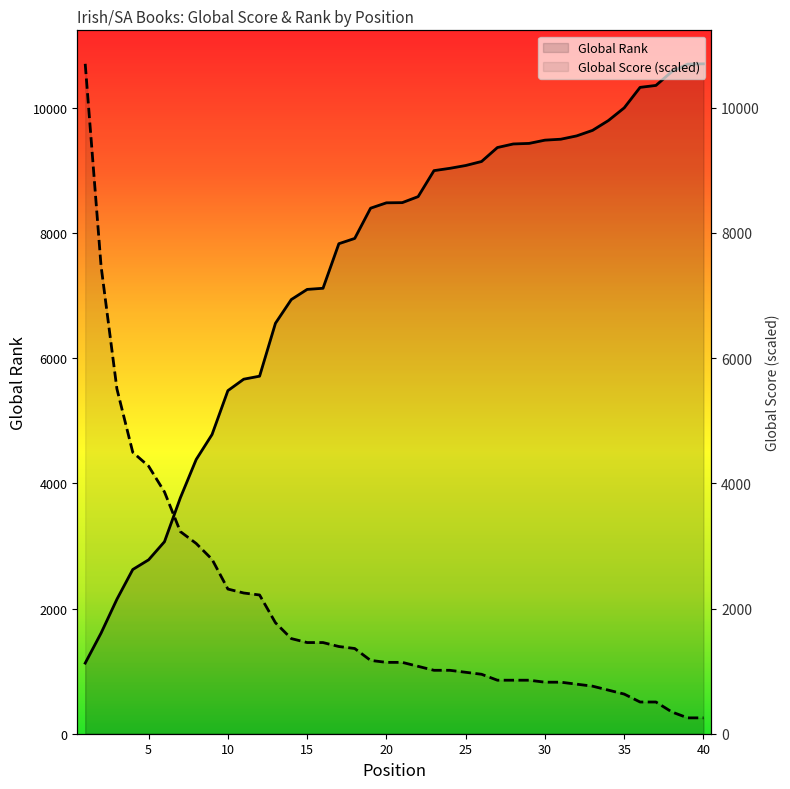

Rank the series by their average value, from lowest to highest.

Global Score, Global Rank